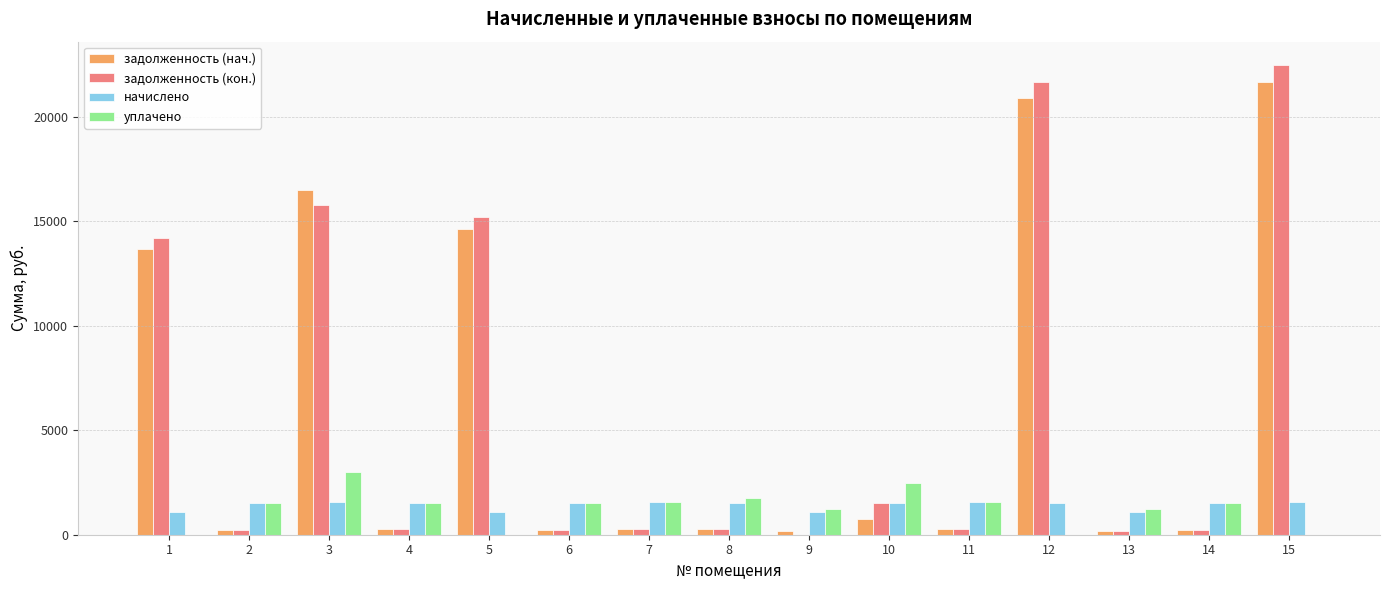

What are all the series names shown in the legend?

задолженность (нач.), задолженность (кон.), начислено, уплачено